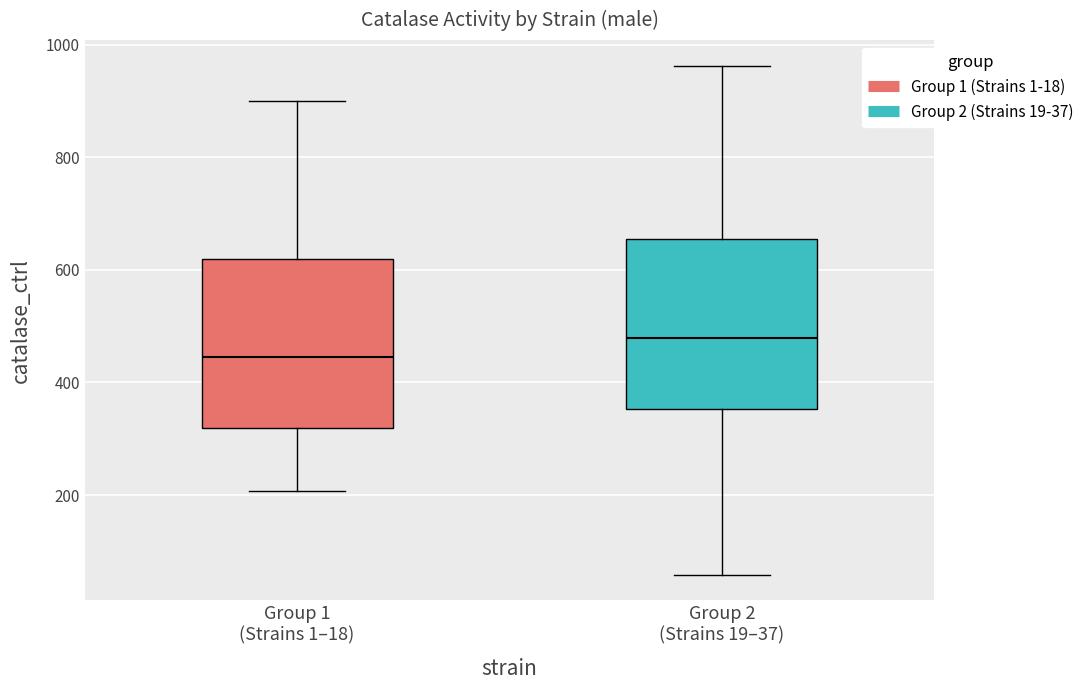

Reading left to right, read every box against the y-axis: the position of its median line, the range the box covers, and the ends of its whiskers. The values are not printed on the chart, so give them approximately, as read against the axis.

Group 1 (Strains 1–18): median 440, box 320 to 620, whiskers 200 to 900
Group 2 (Strains 19–37): median 480, box 360 to 660, whiskers 60 to 960